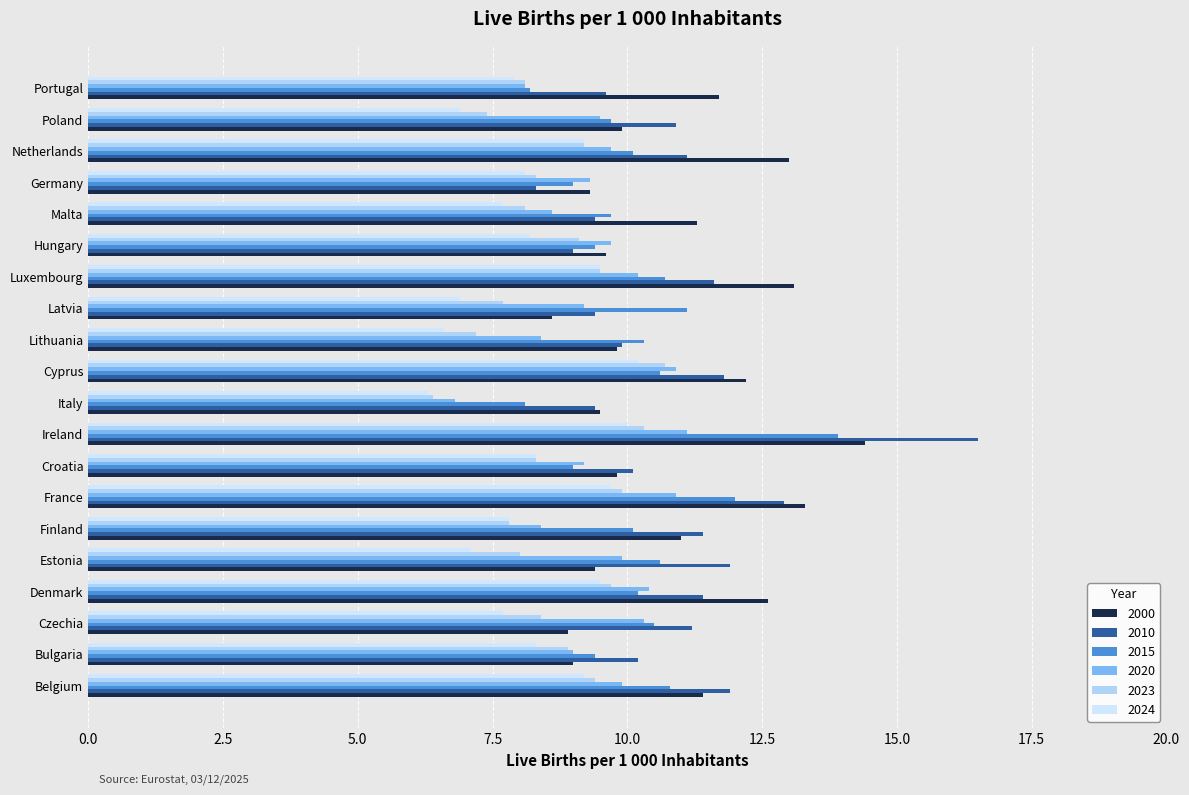

What is the value of the 2010 bar at the 2nd from the left?

10.2